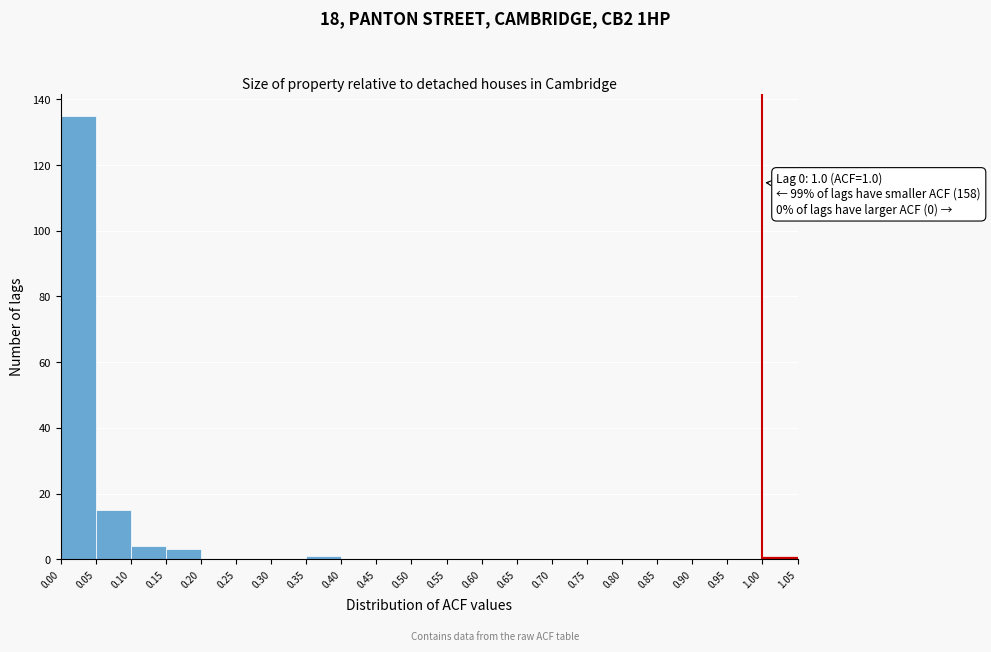

Which range on the x-axis has the tallest bar?

0.00 to 0.05